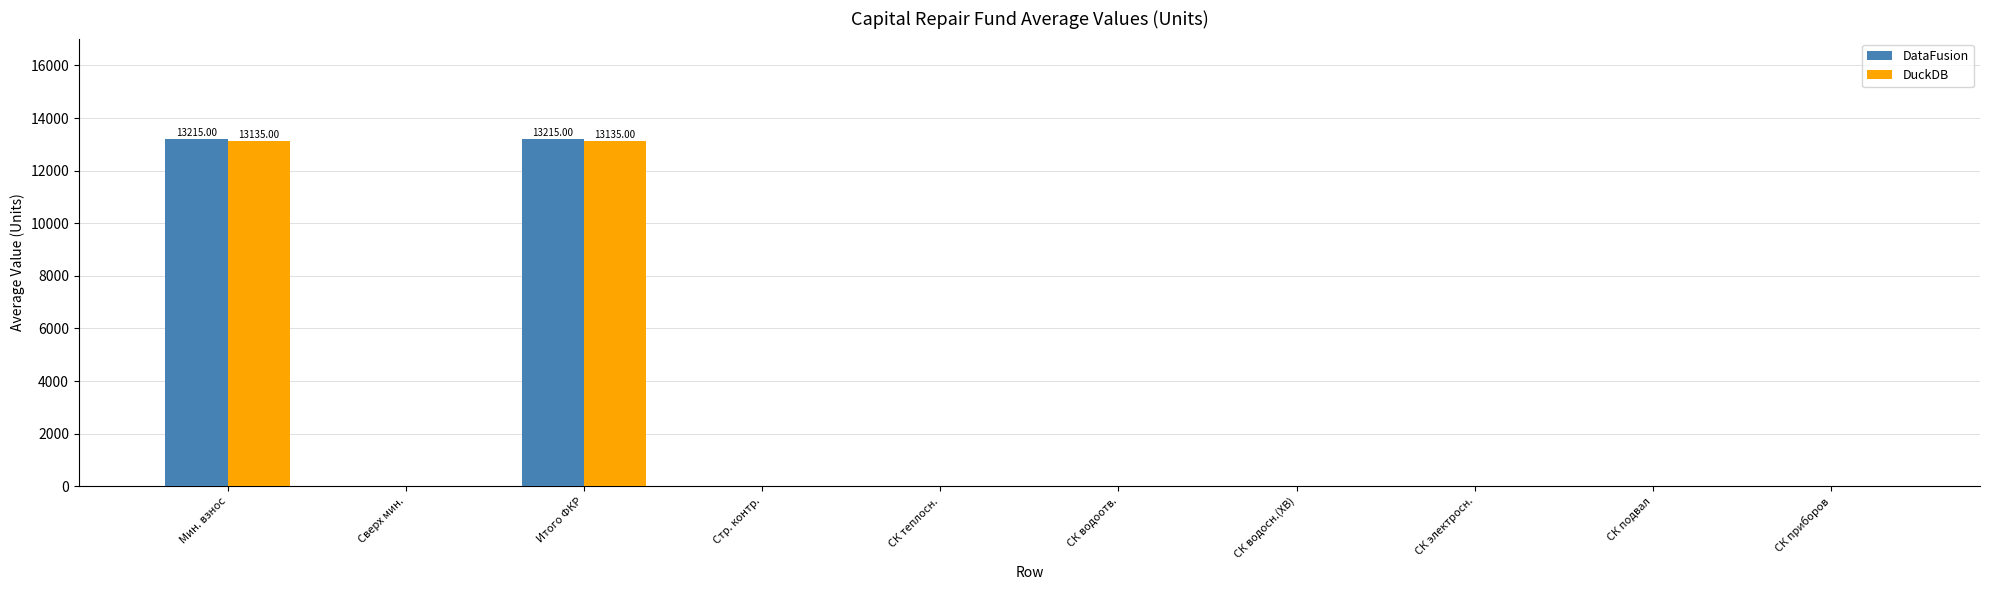

What are all the series names shown in the legend?

DataFusion, DuckDB